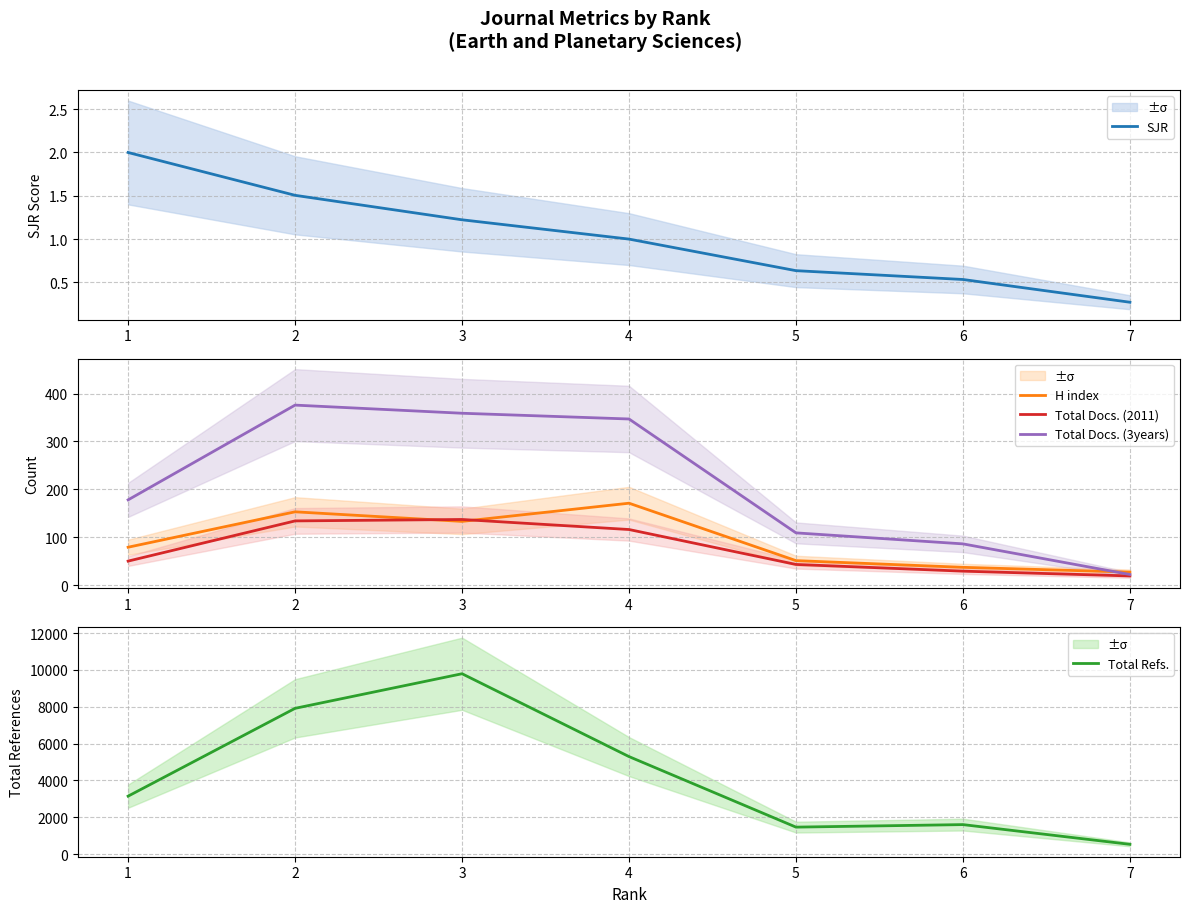

How many series are shown in this chart?

5